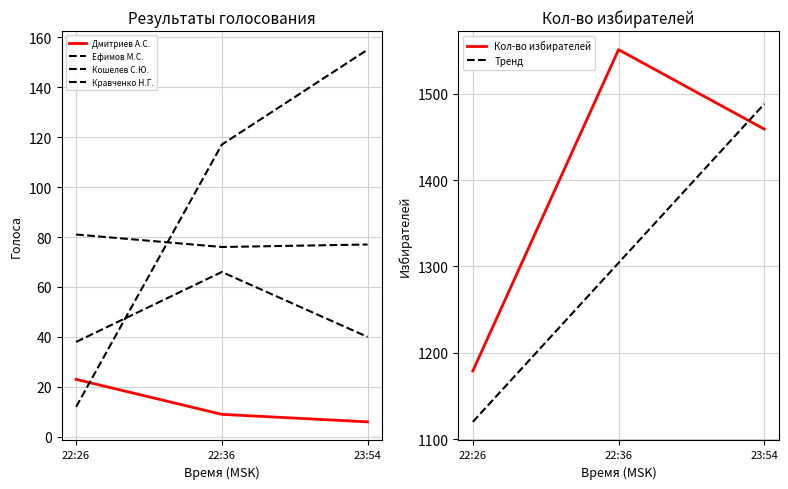

Which series has the largest total across all categories?

Кол-во избирателей